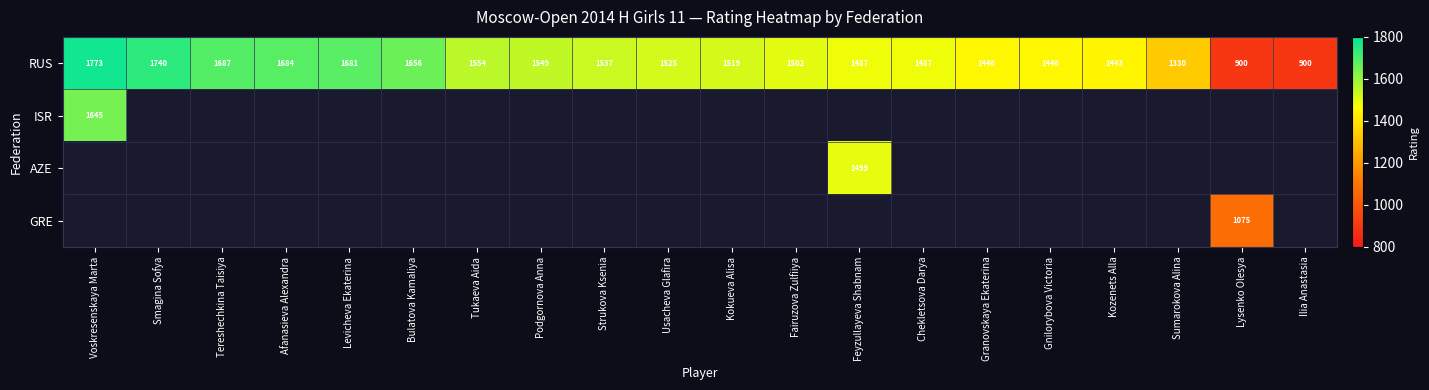

Count the number of data series in this chart.

4